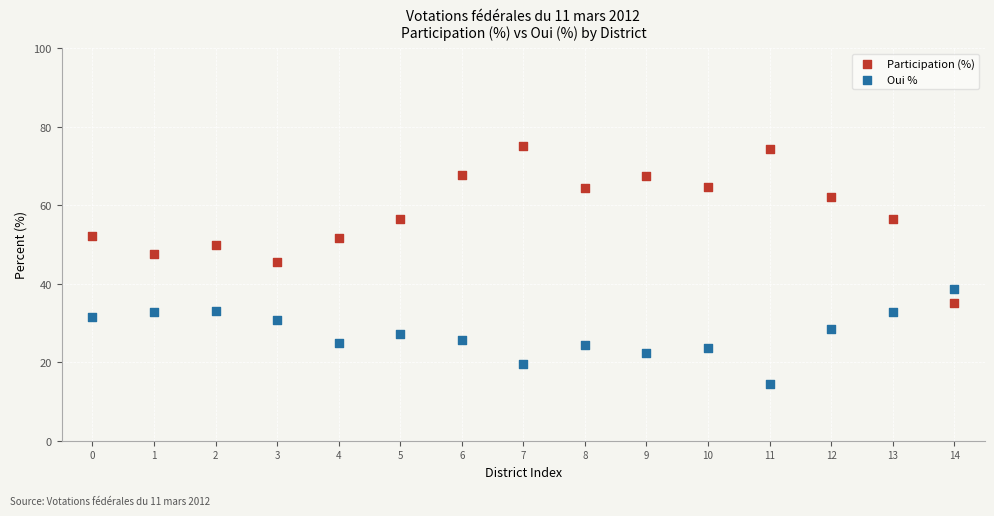

Across all series, what Y value is closest to 44?

45.5